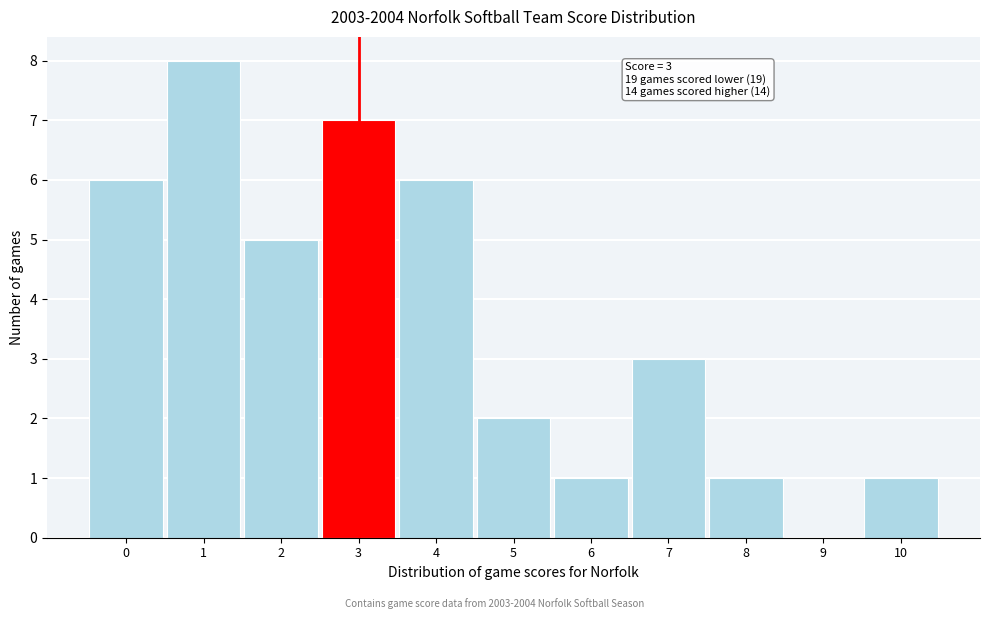

Reading left to right, transcribe all the data shown in this chart.

0=6	1=8	2=5	3=7	4=6	5=2	6=1	7=3	8=1	9=0	10=1